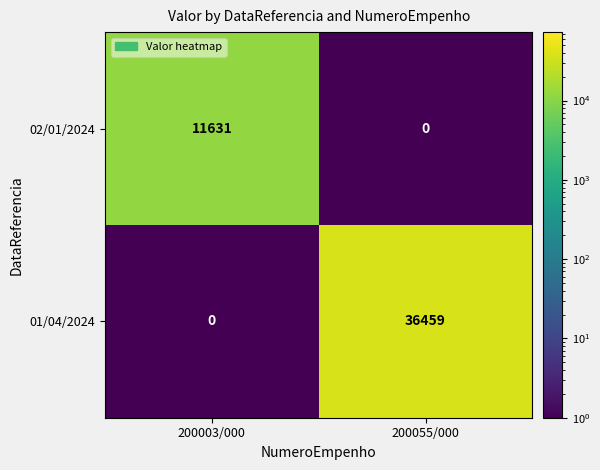

What is the spread (max minus min) of values at 200003/000?

11631